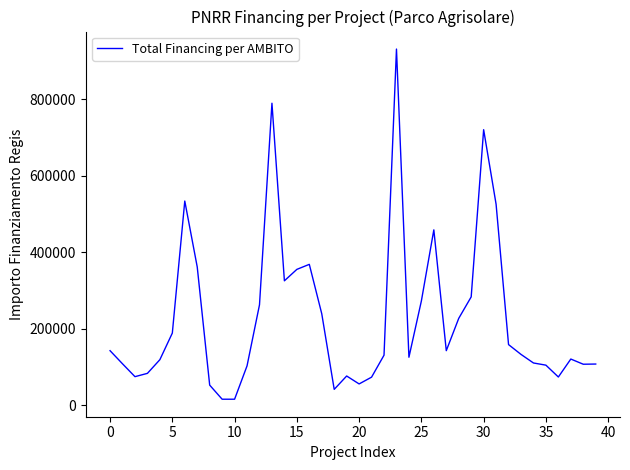

What is the greatest value displayed?

930869.5